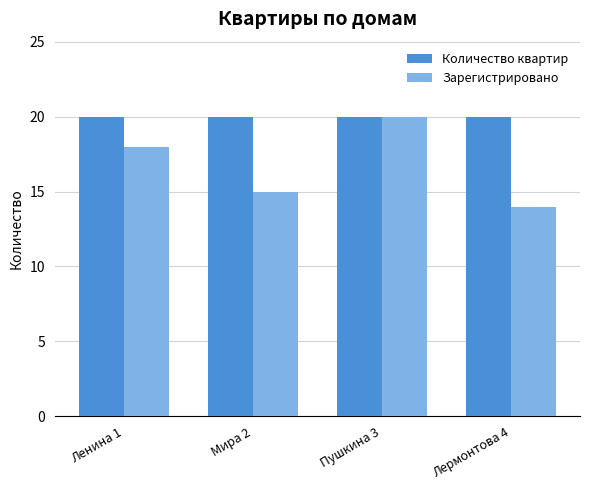

What is the difference between the highest and lowest values at Ленина 1?

2